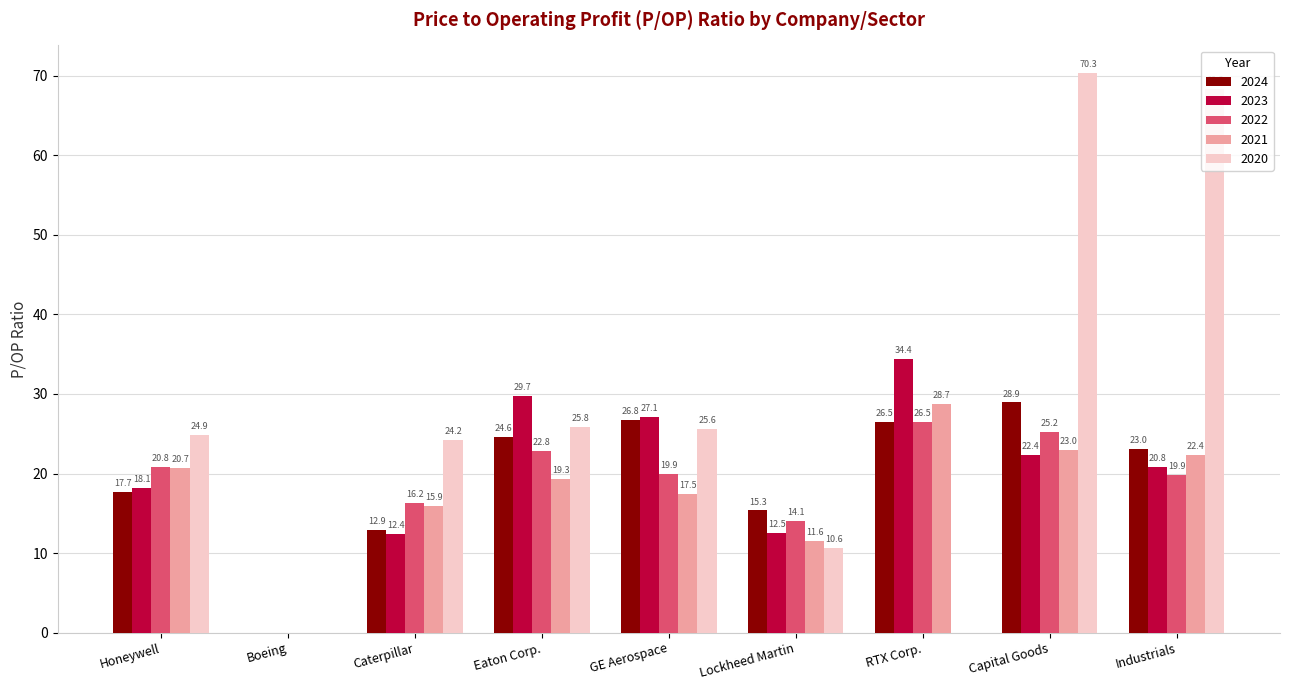

What is the maximum value shown in the chart?

70.3